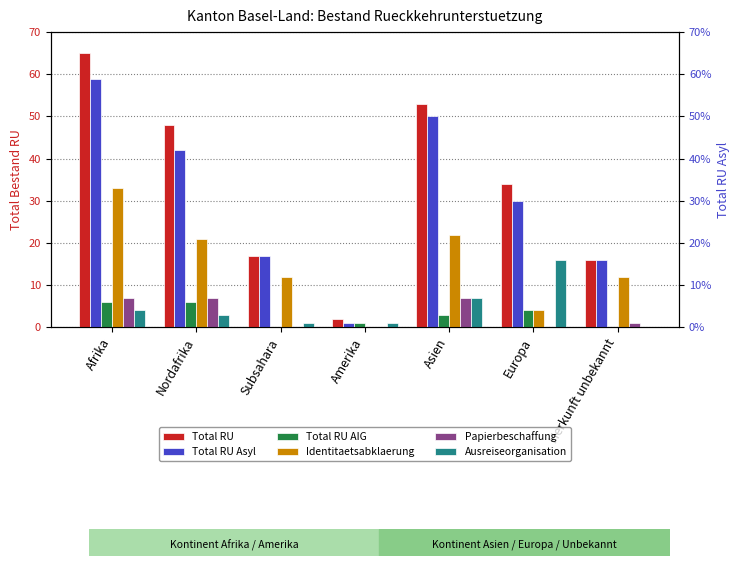

What are all the series names shown in the legend?

Total RU, Total RU Asyl, Total RU AIG, Identitaetsabklaerung, Papierbeschaffung, Ausreiseorganisation